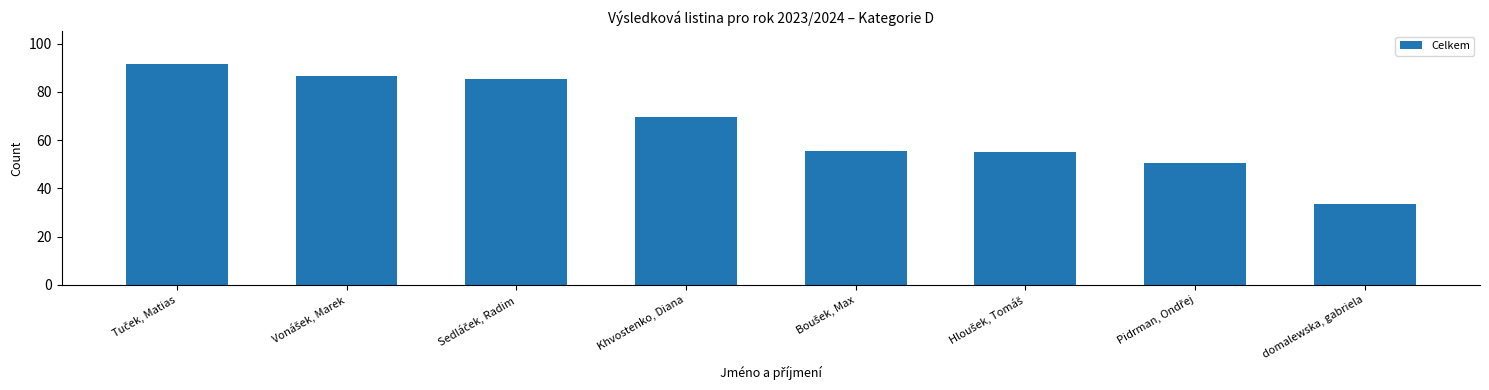

What is the maximum value shown in the chart?

91.5